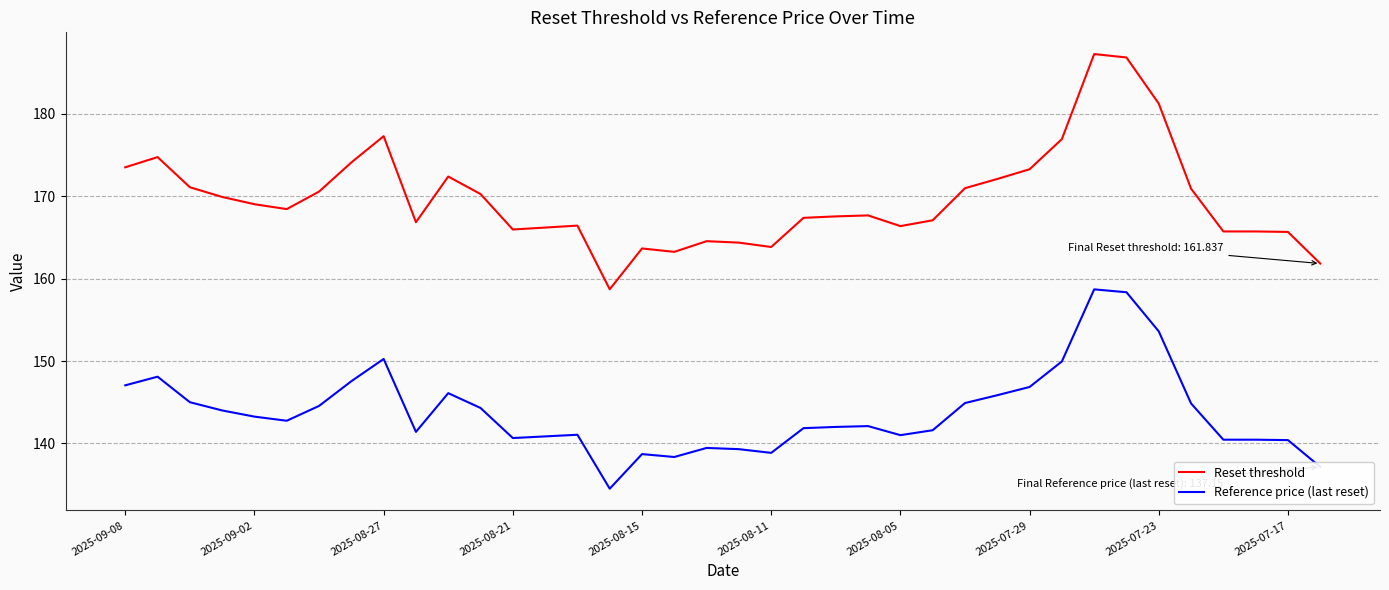

What is the lowest value of the Reset threshold series?

158.7